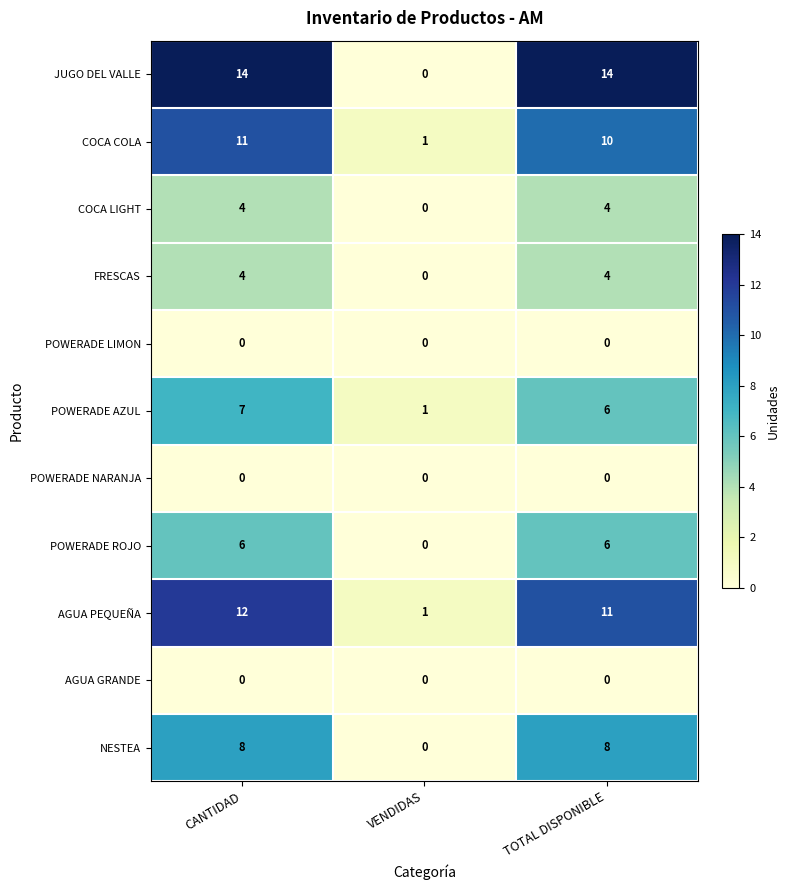

Which series has the largest total across all categories?

JUGO DEL VALLE